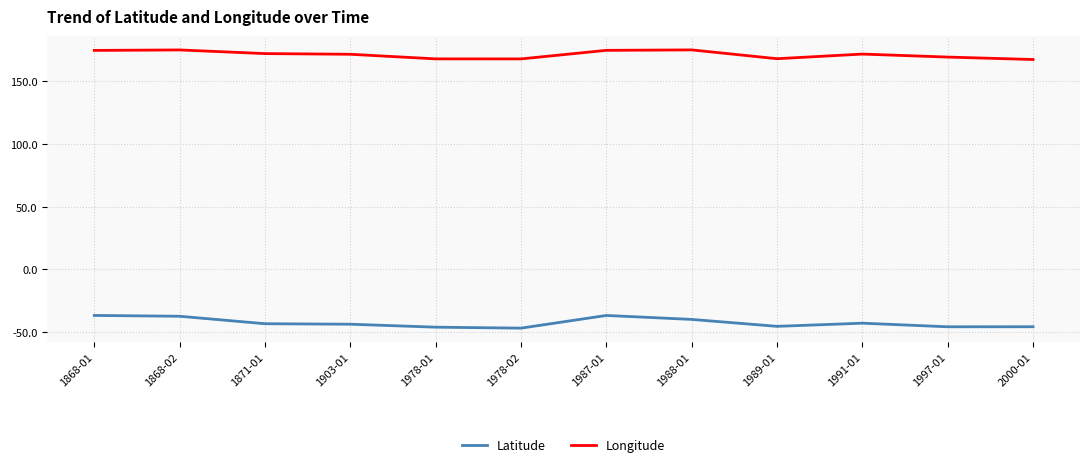

List the series in order of their peak value, highest first.

Longitude, Latitude